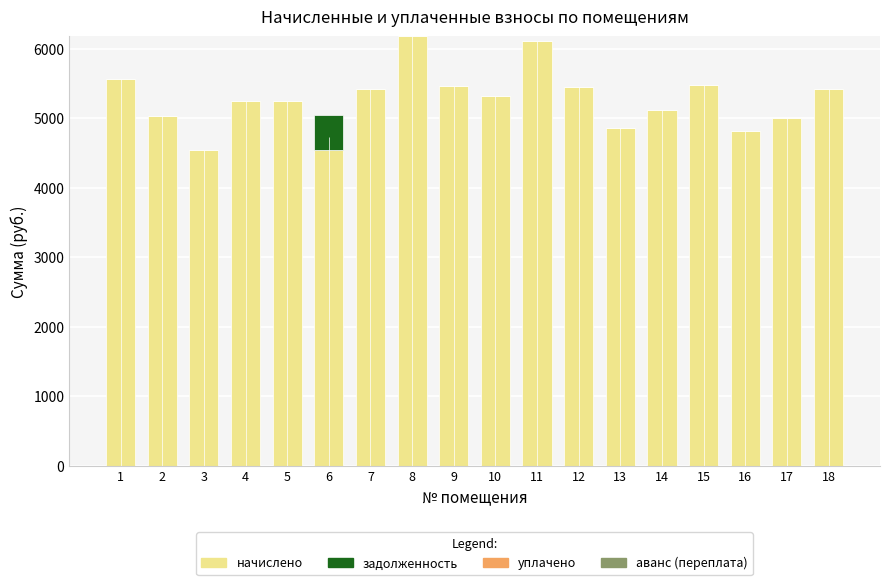

What is the total value across all series at 14?

5114.9